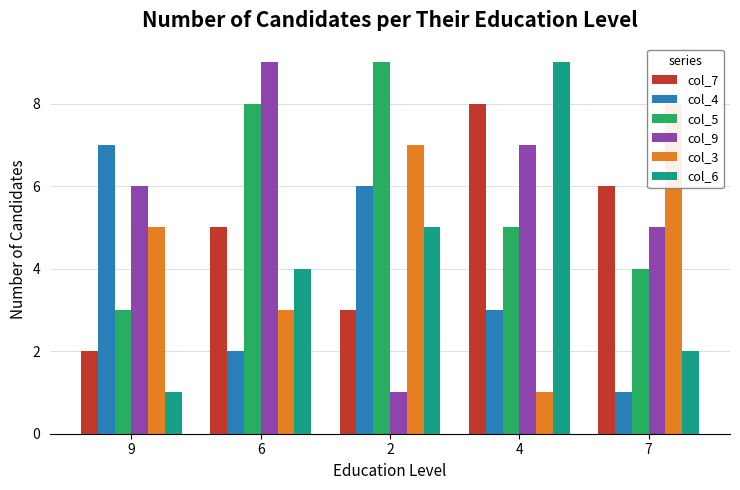

At 6, list the series in order from smallest to largest.

col_4, col_3, col_6, col_7, col_5, col_9